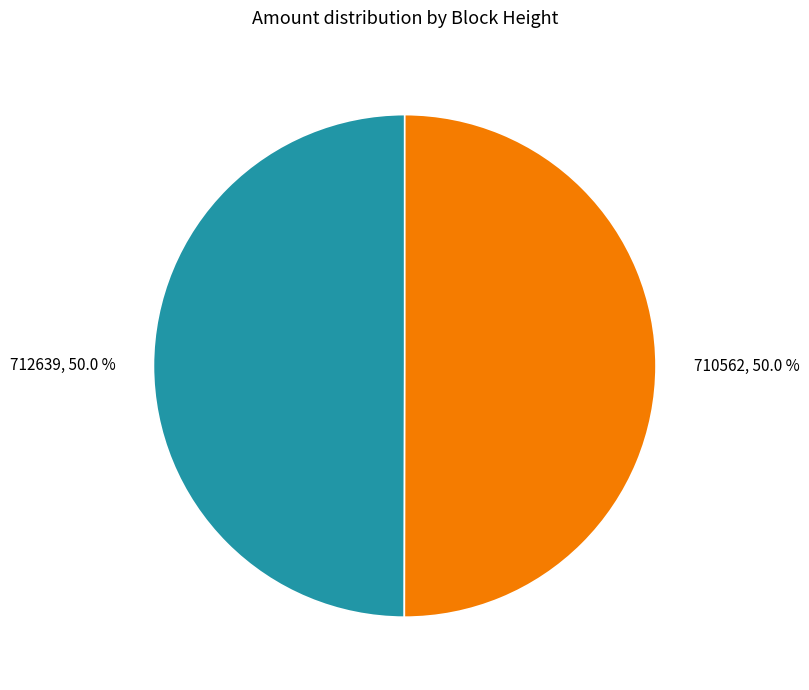

How much of the chart is everything except 712639?

50.0%